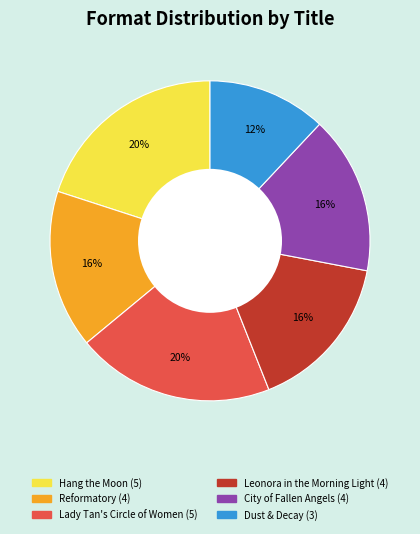

True or false: Dust & Decay accounts for 25% of the total.

False